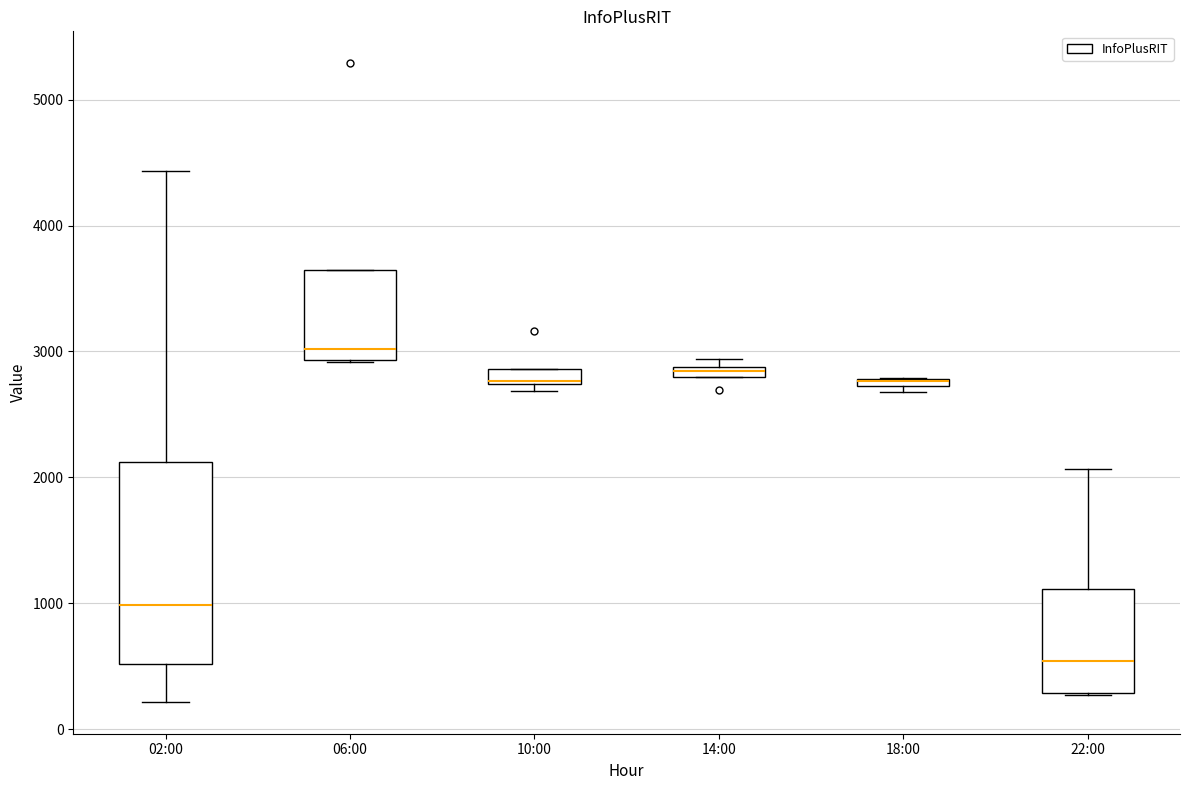

Which box is the tallest, from its lower edge to its upper edge?

02:00